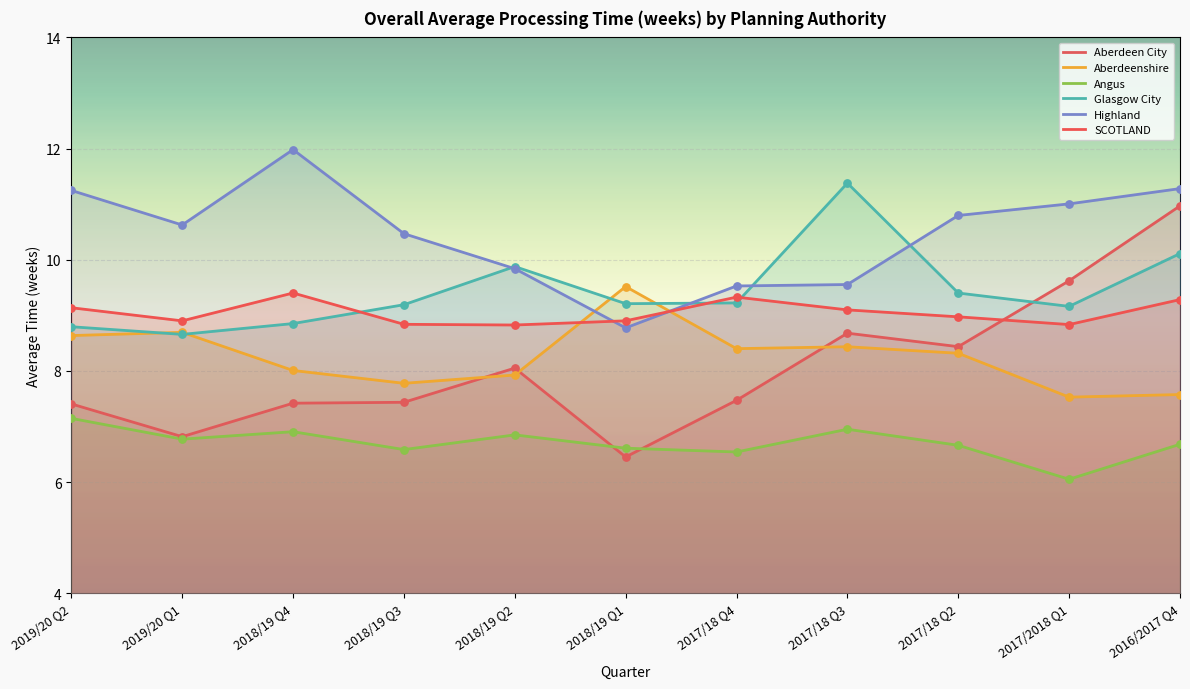

Which series contains the highest Y value?

Highland